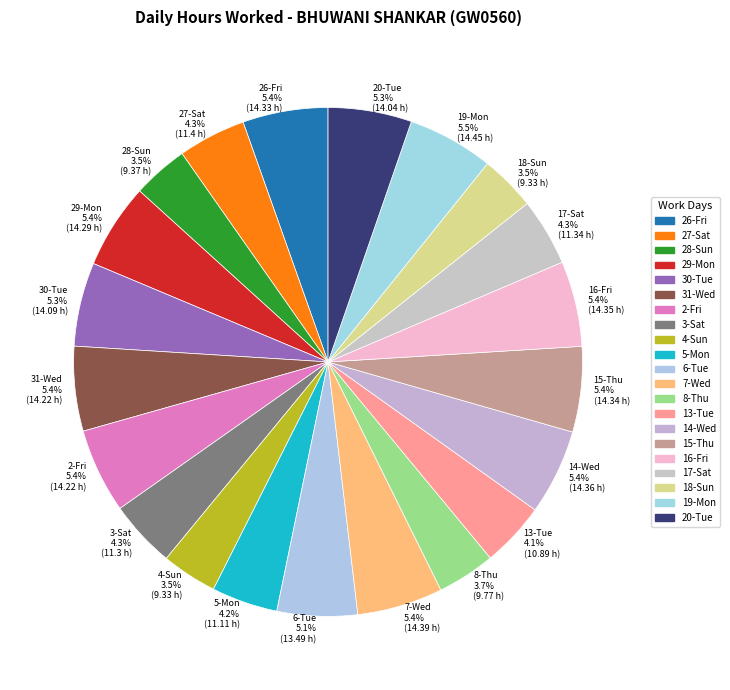

Is 14-Wed the majority of the pie?

No